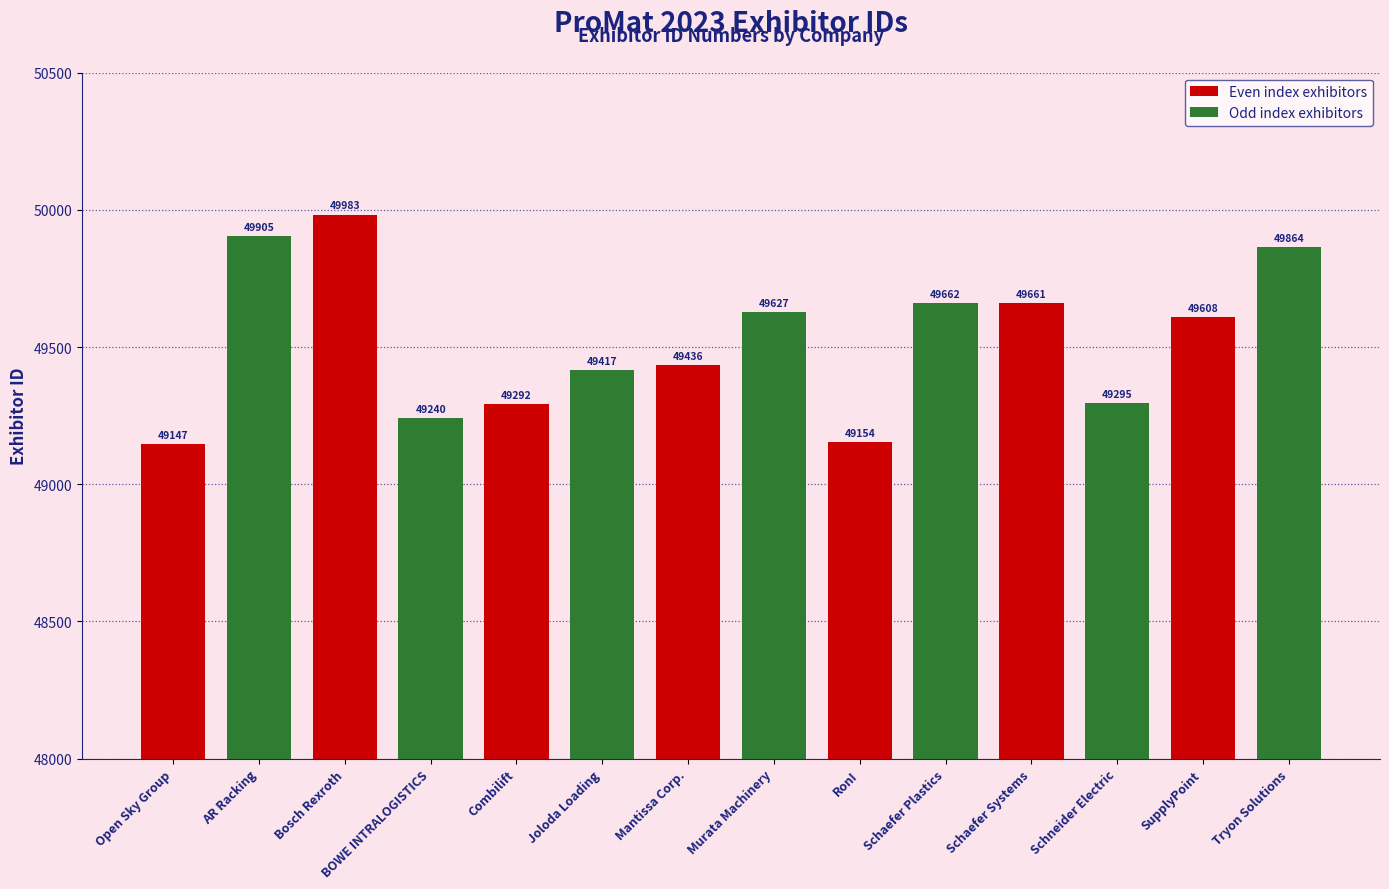

What is the difference between the second highest and minimum values?

758